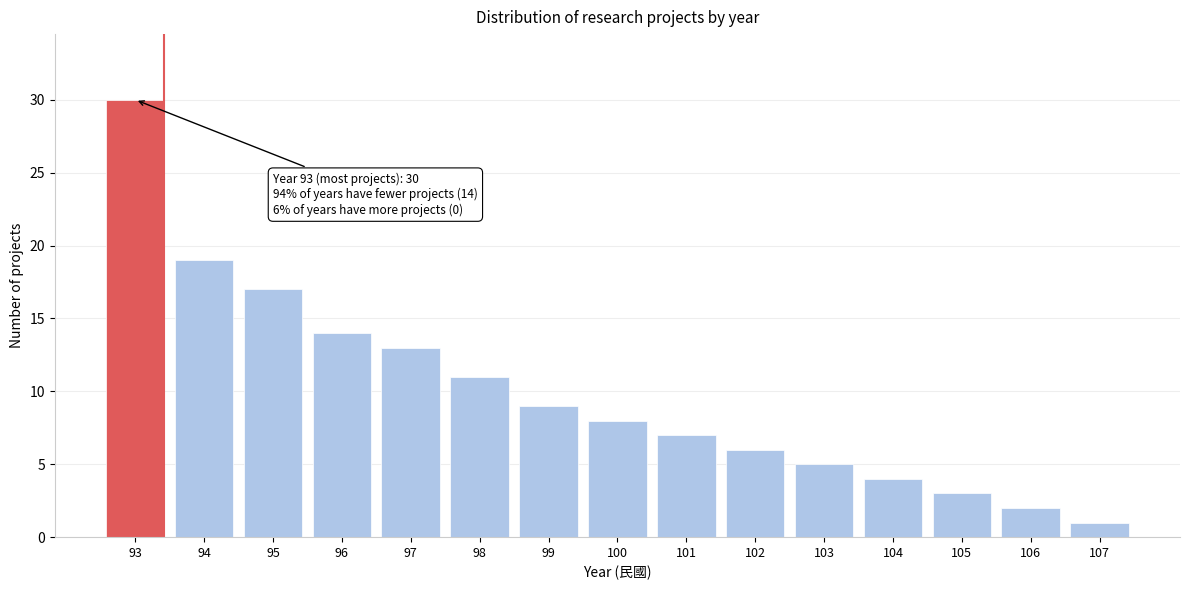

Reading left to right, transcribe all the data shown in this chart.

93=30	94=19	95=17	96=14	97=13	98=11	99=9	100=8	101=7	102=6	103=5	104=4	105=3	106=2	107=1